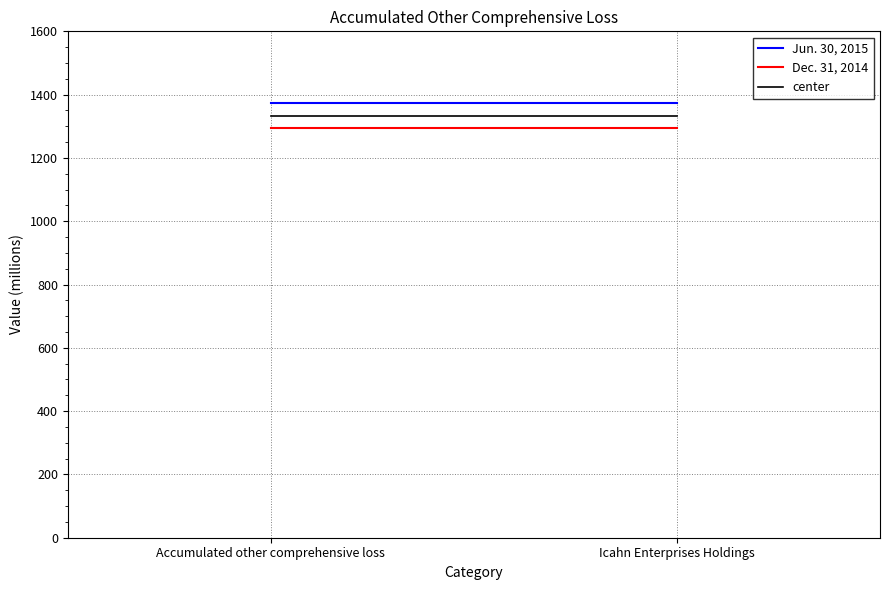

Rank the series by their maximum value, from highest to lowest.

Jun. 30, 2015, center, Dec. 31, 2014